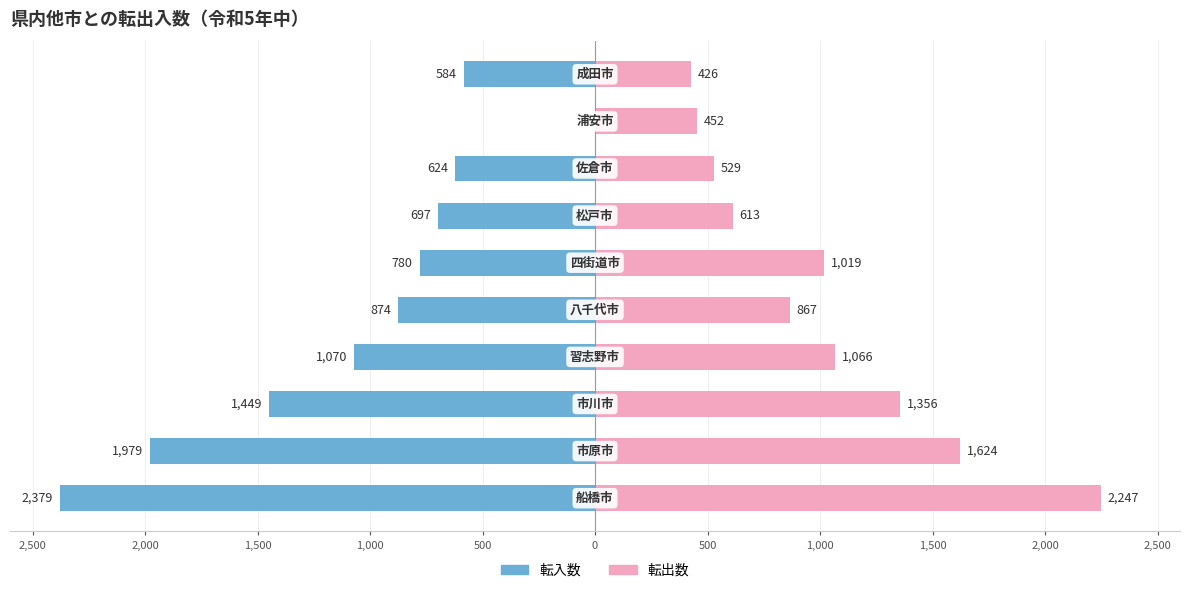

What is the difference between the highest and lowest values at 1,500?

2136